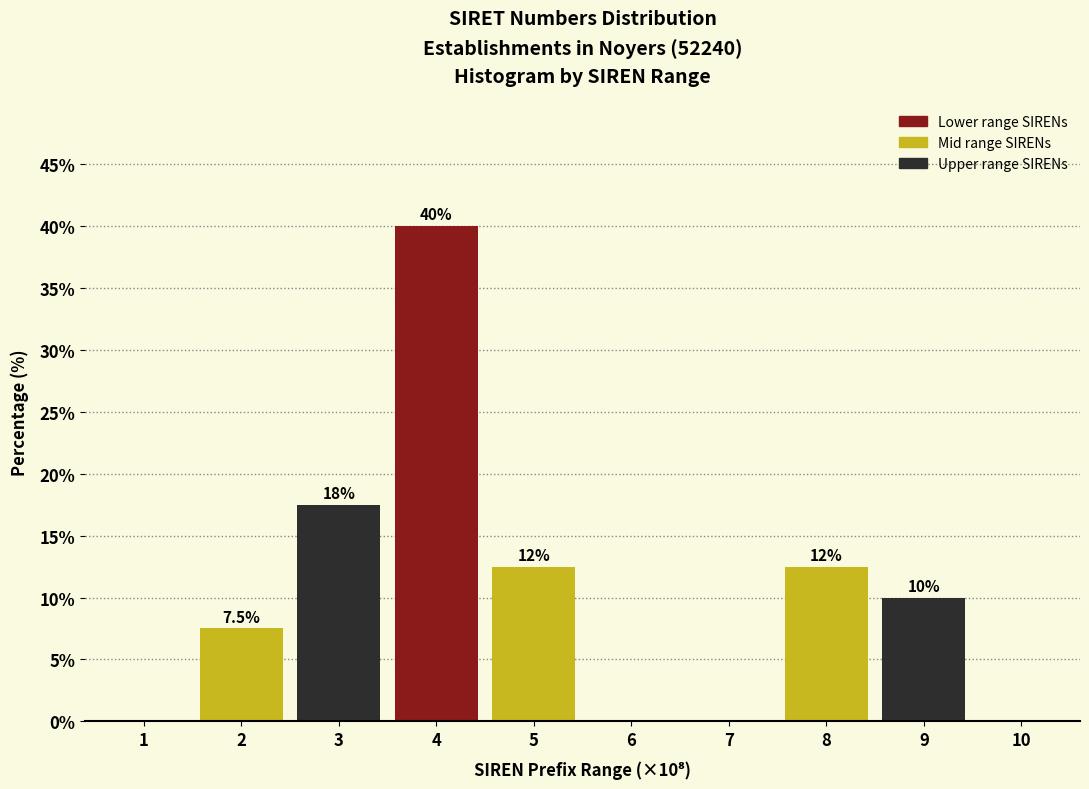

Reading left to right, list all the values displayed in this chart.

1=0.0	2=7.5	3=17.5	4=40.0	5=12.5	6=0.0	7=0.0	8=12.5	9=10.0	10=0.0